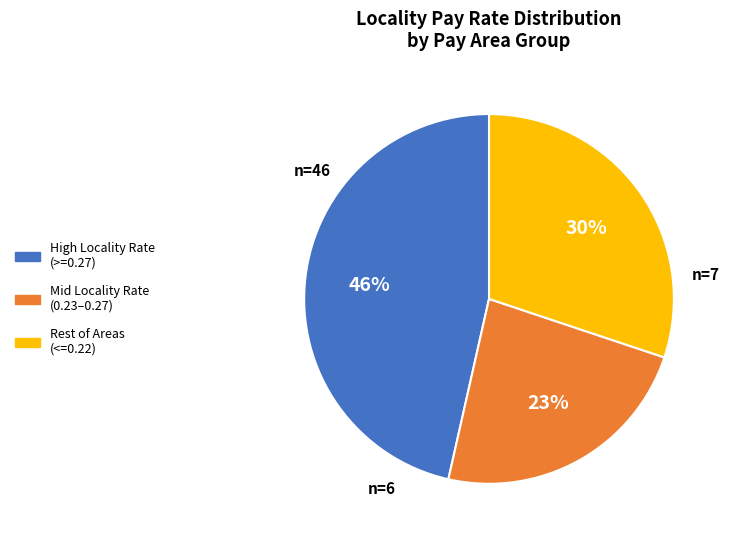

Is there a majority slice in this chart?

No